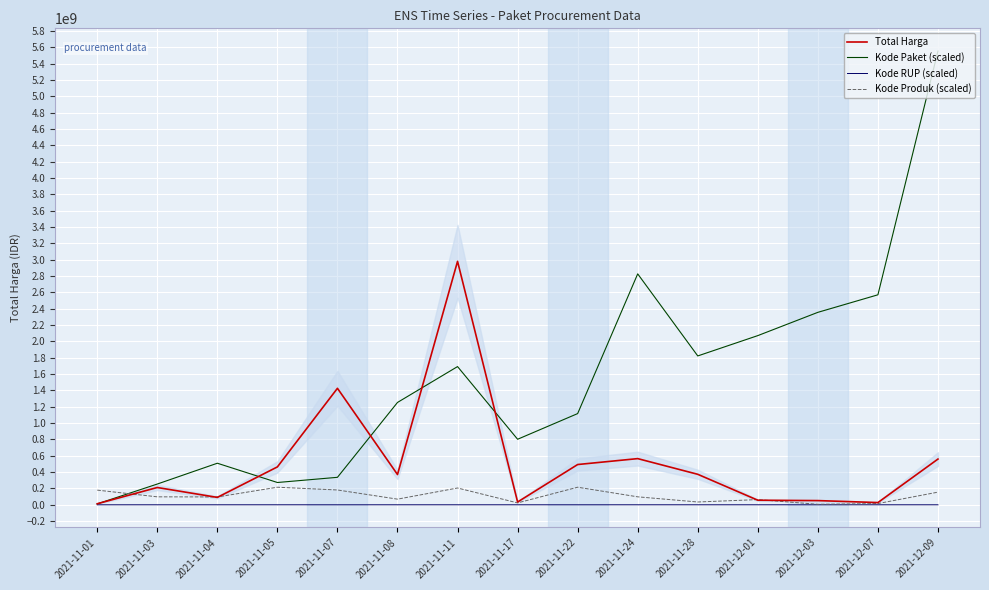

Rank the series at 2021-11-24 from lowest to highest value.

Kode RUP (scaled), Kode Produk (scaled), Total Harga, Kode Paket (scaled)